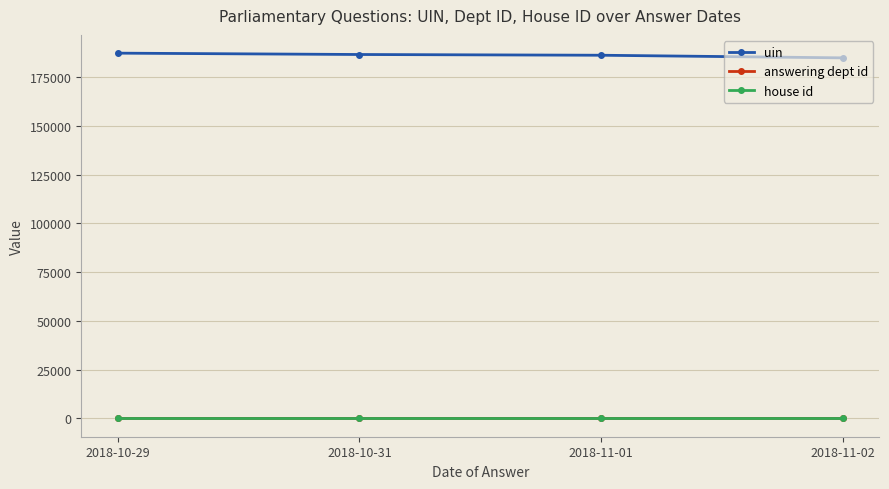

At which label does answering dept id first exceed 11?

2018-10-31